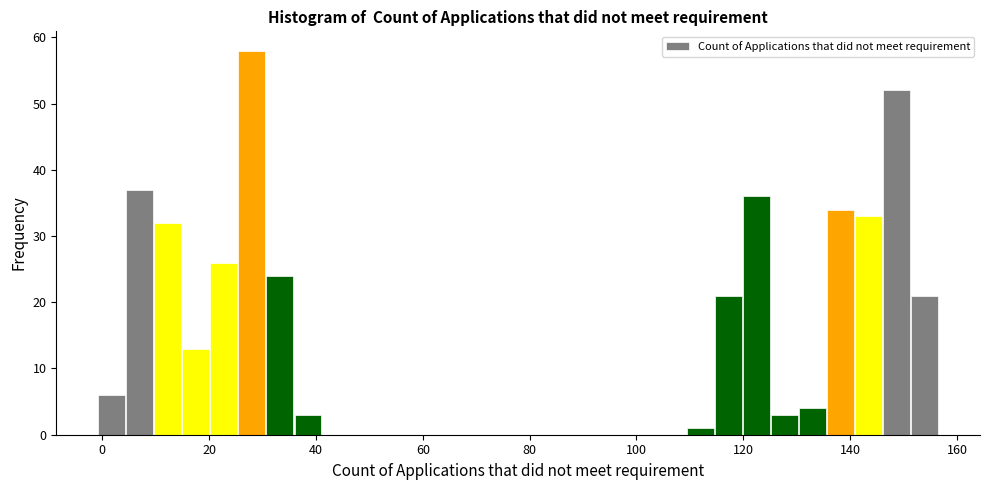

Around what value on the x-axis is the tallest bar? Give the approximate position of its centre, as read against the axis.

28